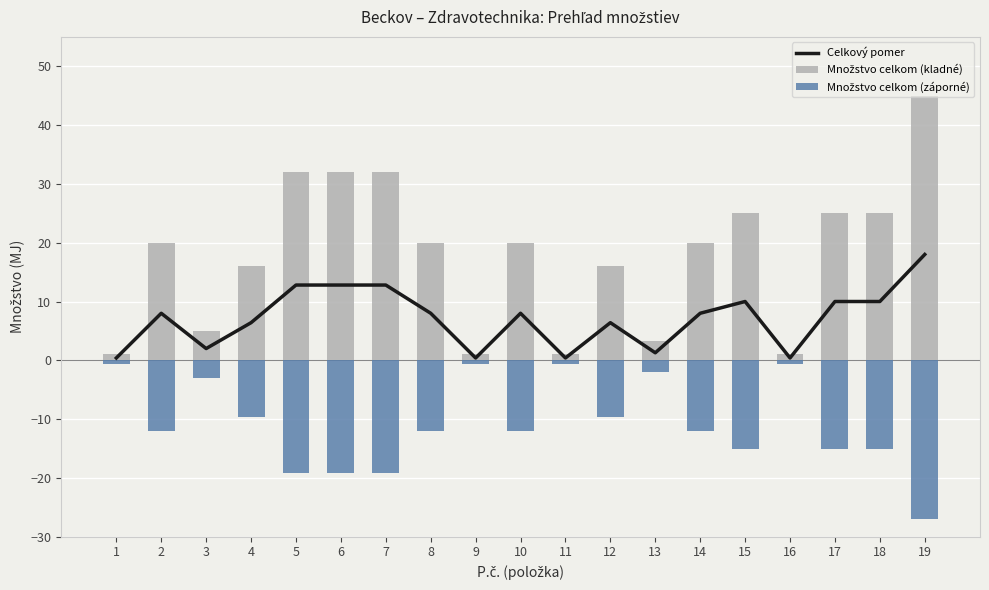

Which series has the largest total across all categories?

Množstvo celkom (kladné)